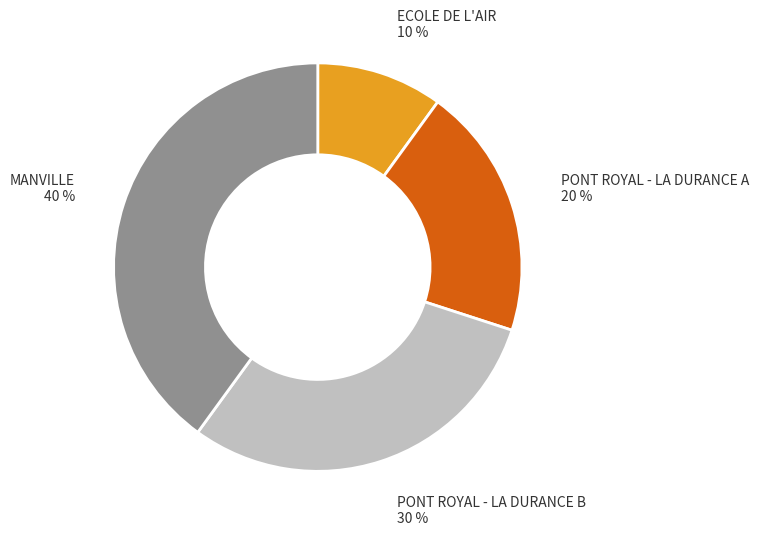

What is the smallest slice in the pie chart?

ECOLE DE L'AIR